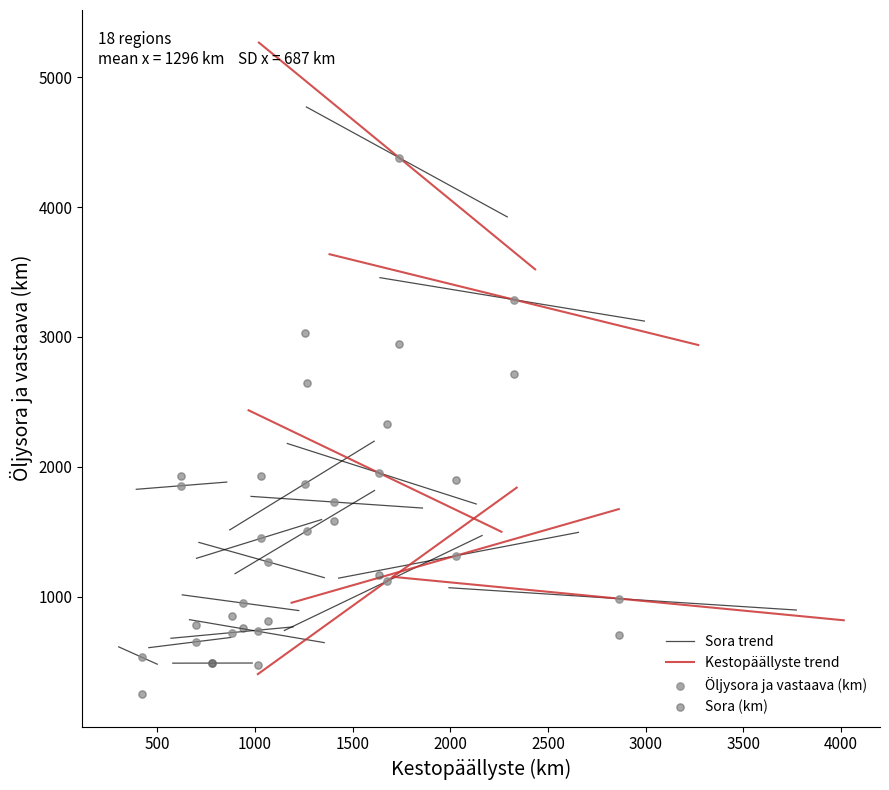

In the Öljysora ja vastaava (km) series, what Y value is closest to 2434?

1955